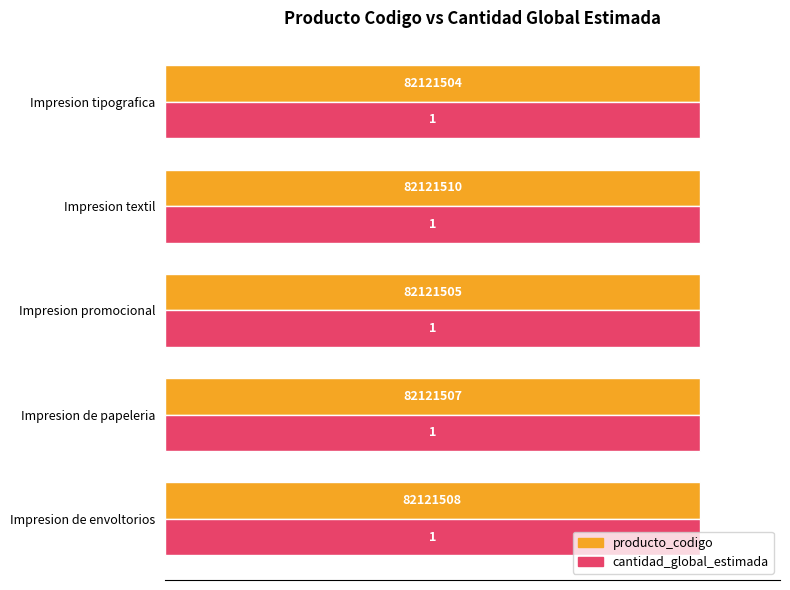

How many series are shown in this chart?

2